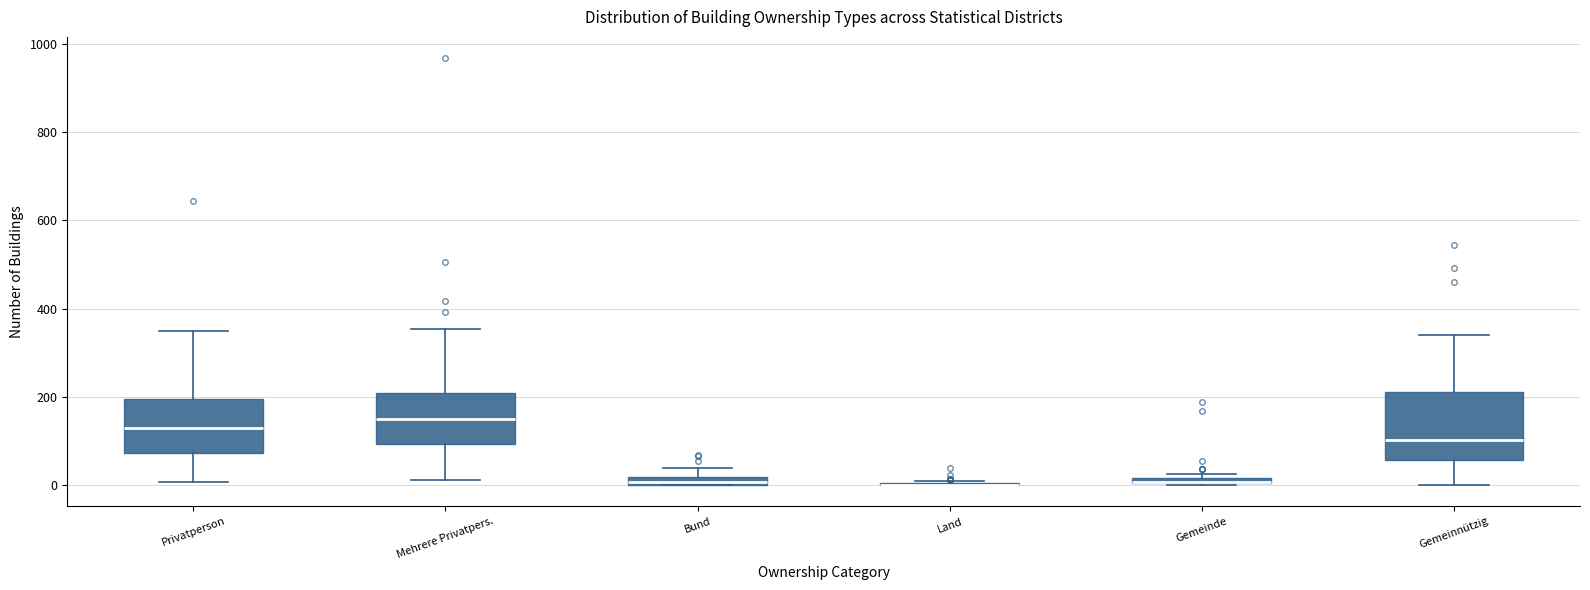

Where is the lower edge of the box for Gemeinde on the y-axis? The values are not printed on the chart, so give them approximately, as read against the axis.

0